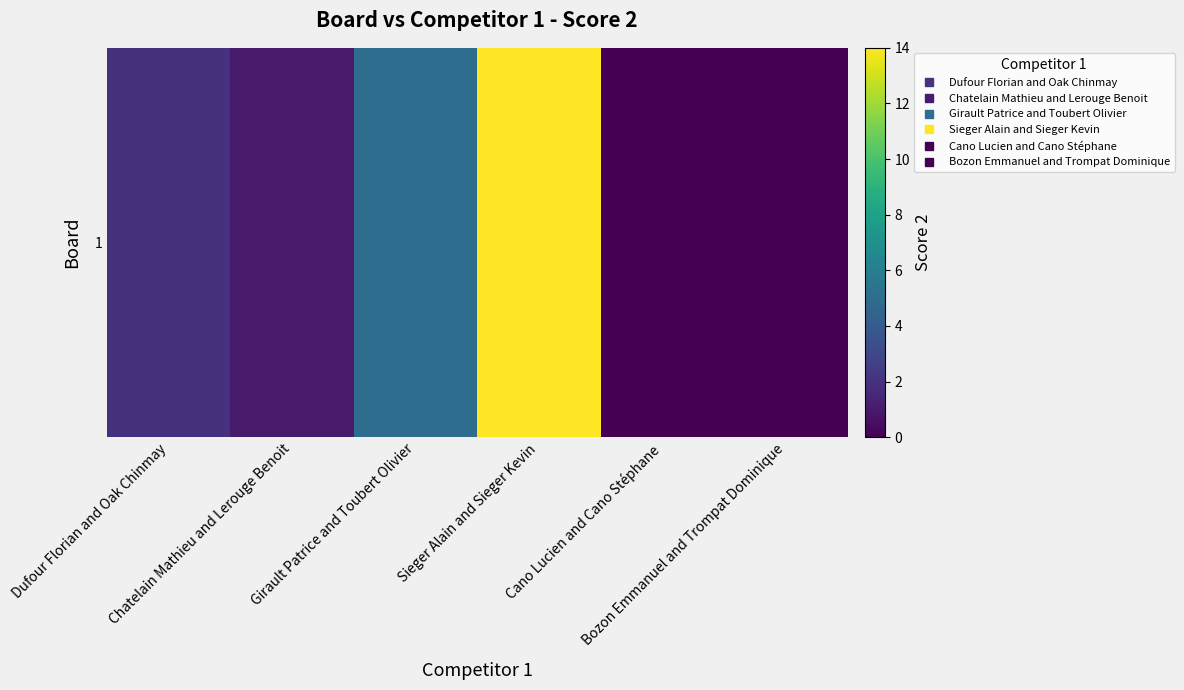

What is the sum of the values at Dufour Florian and Oak Chinmay and Chatelain Mathieu and Lerouge Benoit?

3